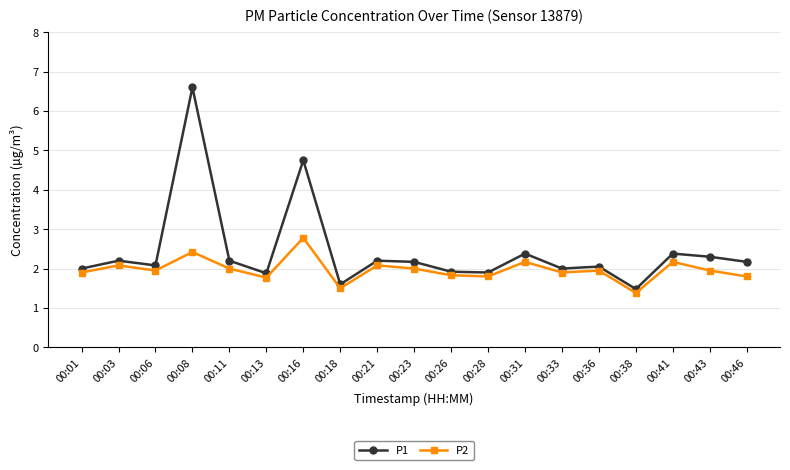

The P1 series shows 0.8 at 00:03. True or false?

False